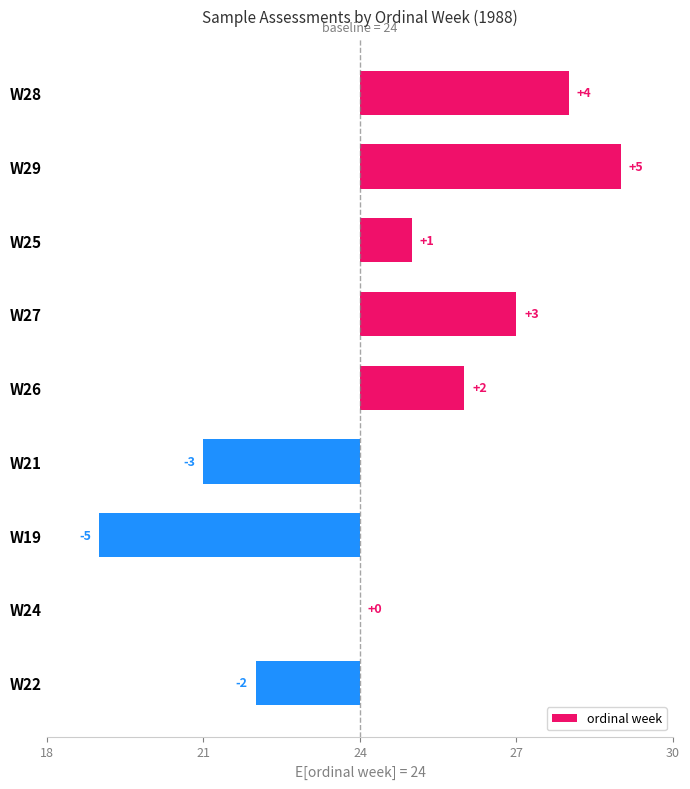

The chart shows a value of 2 at W28. True or false?

False